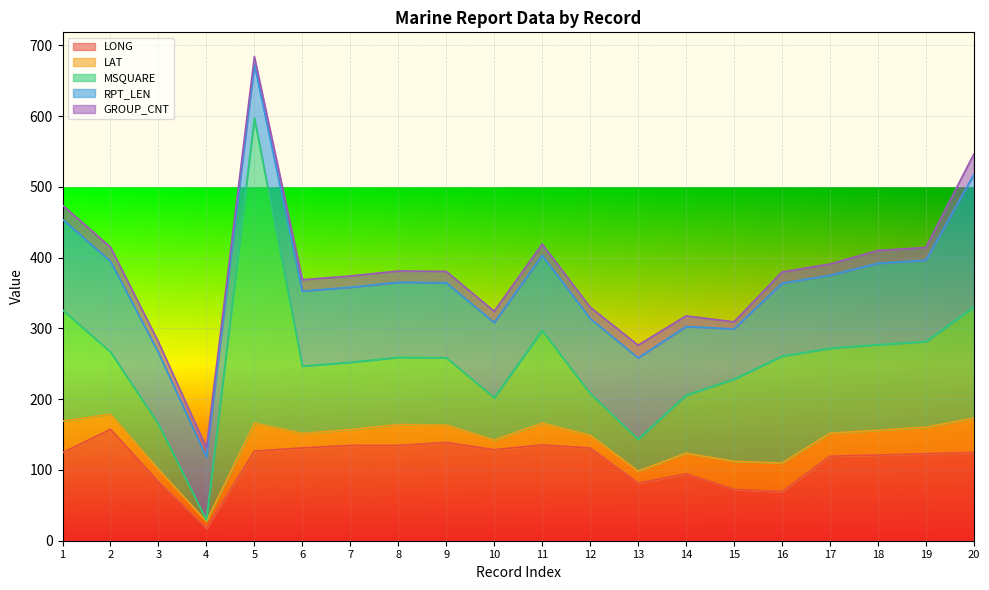

Where does the LONG series first go above 124?

1